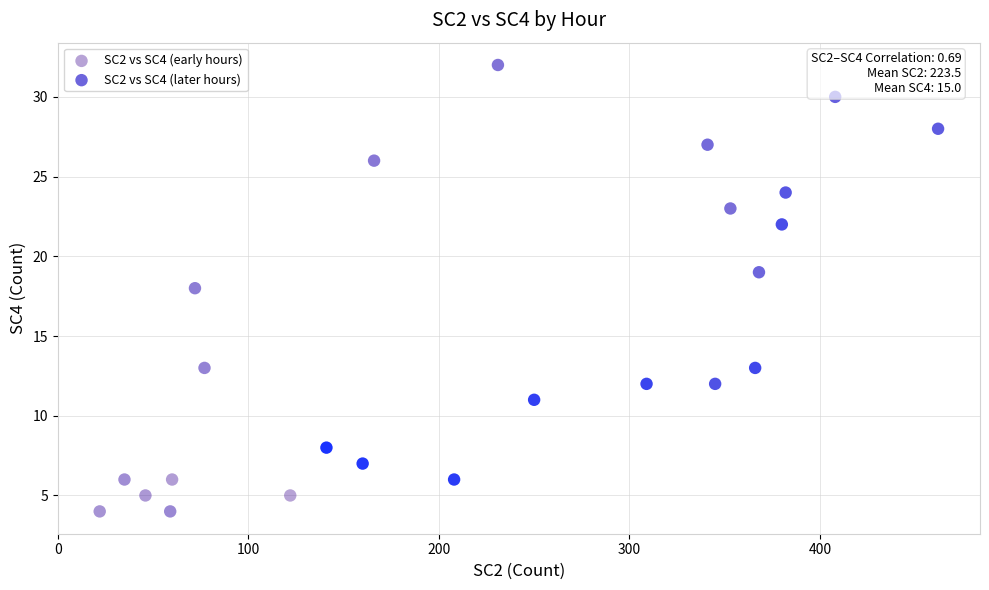

Which series has the widest spread of Y values?

SC2 vs SC4 (early hours)